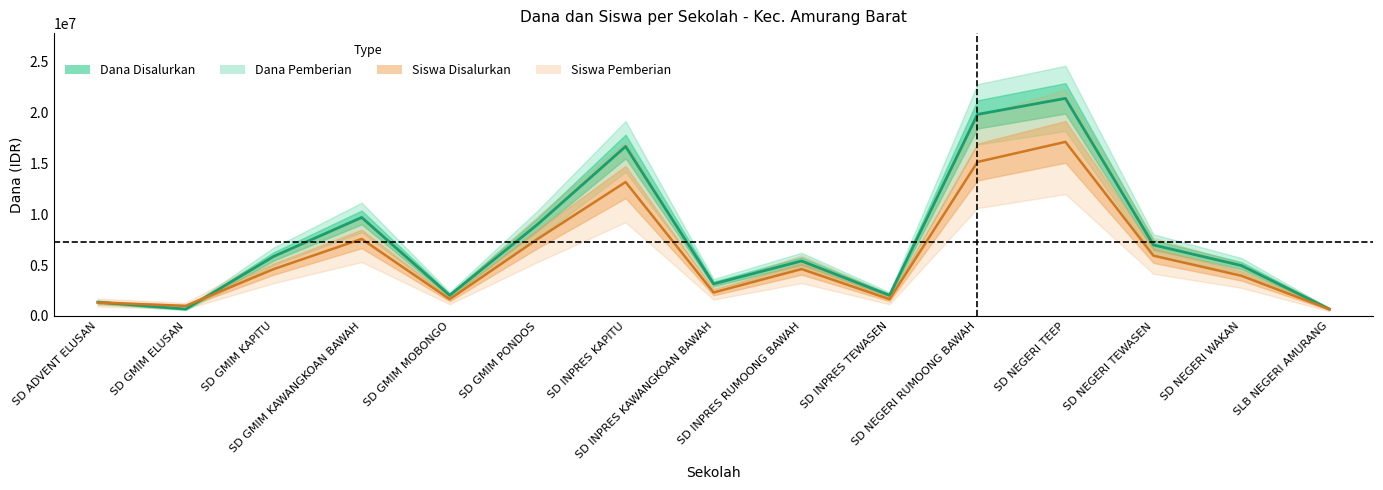

What is the lowest value of the Dana Pemberian series?

657692.3